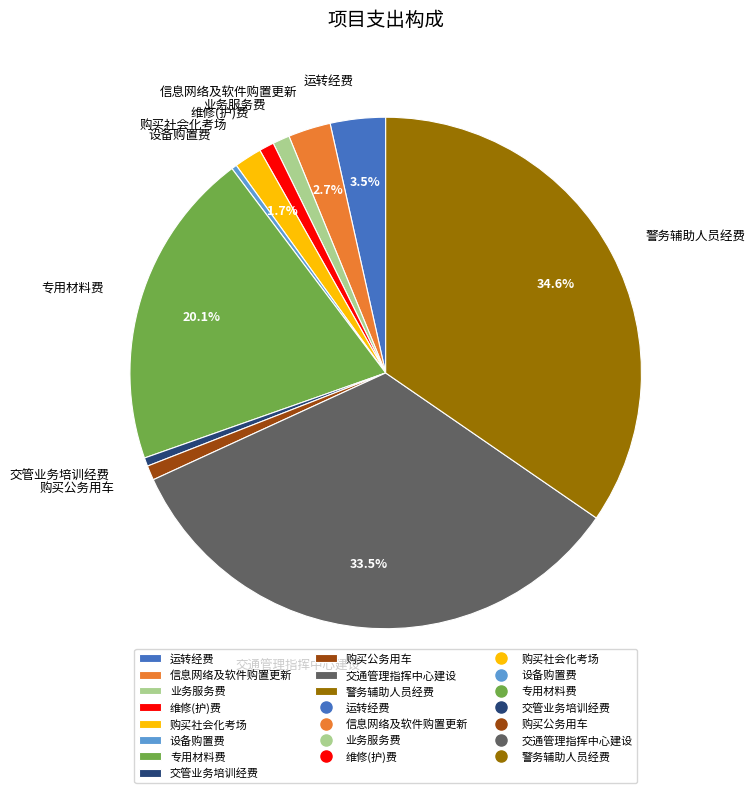

Is 维修(护)费 the majority of the pie?

No